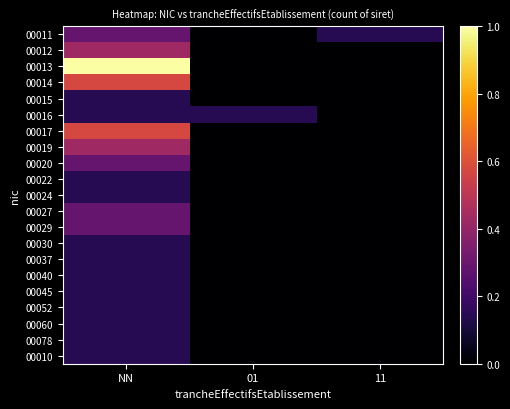

Which series has the largest total across all categories?

00013